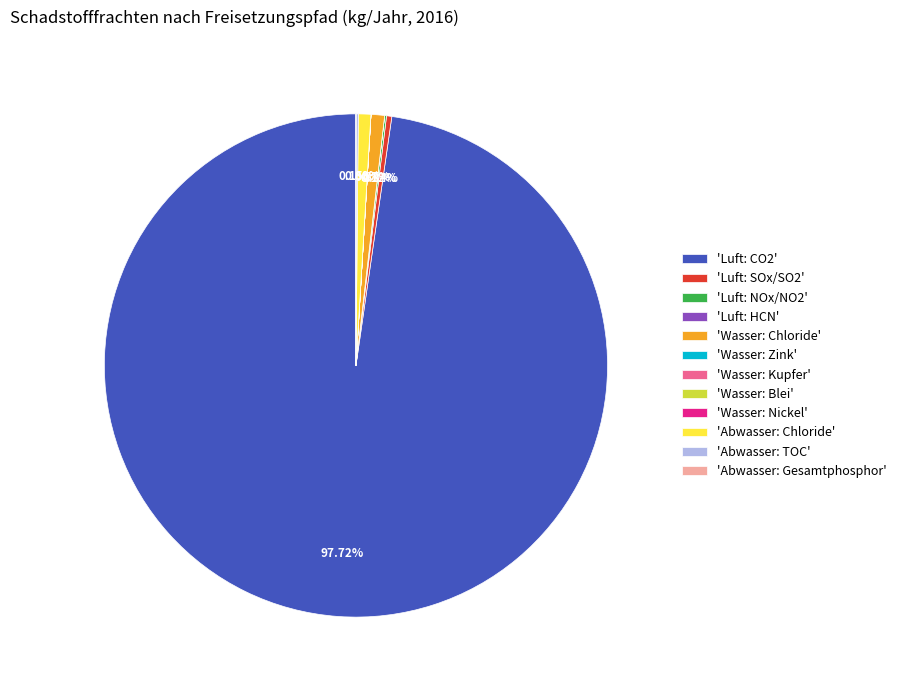

Is 'Luft: CO2' the majority of the pie?

Yes